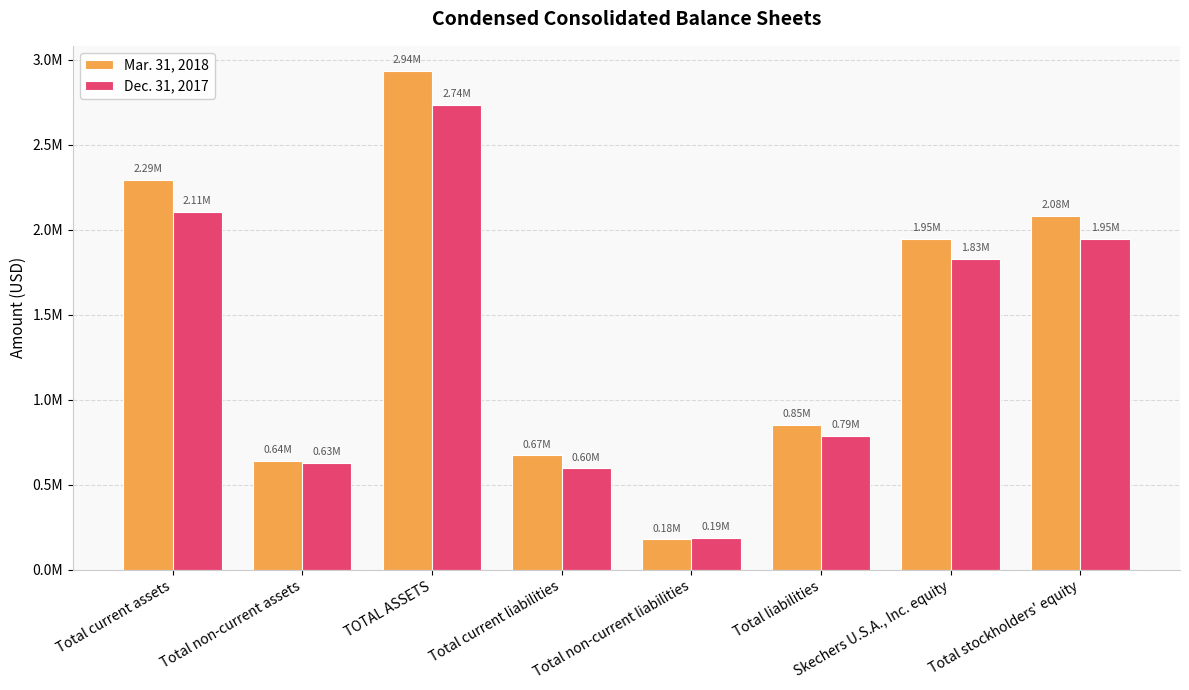

The Mar. 31, 2018 series shows 2083325 at Total stockholders' equity. True or false?

True